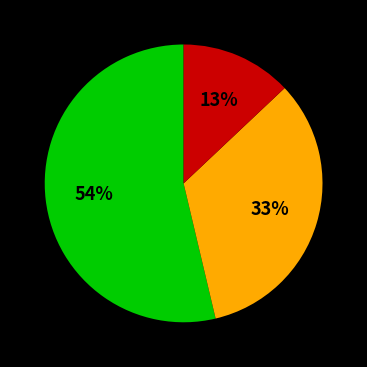

To the nearest percent, what is the average slice percentage?

33%